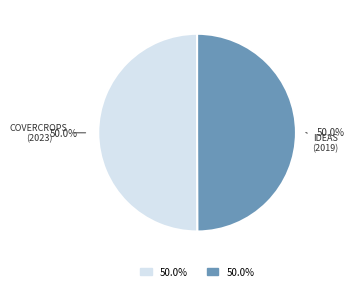

Rank the categories by value from lowest to highest.

Groupe opérationnel IDEAS, Groupe opérationnel COVERCROPS